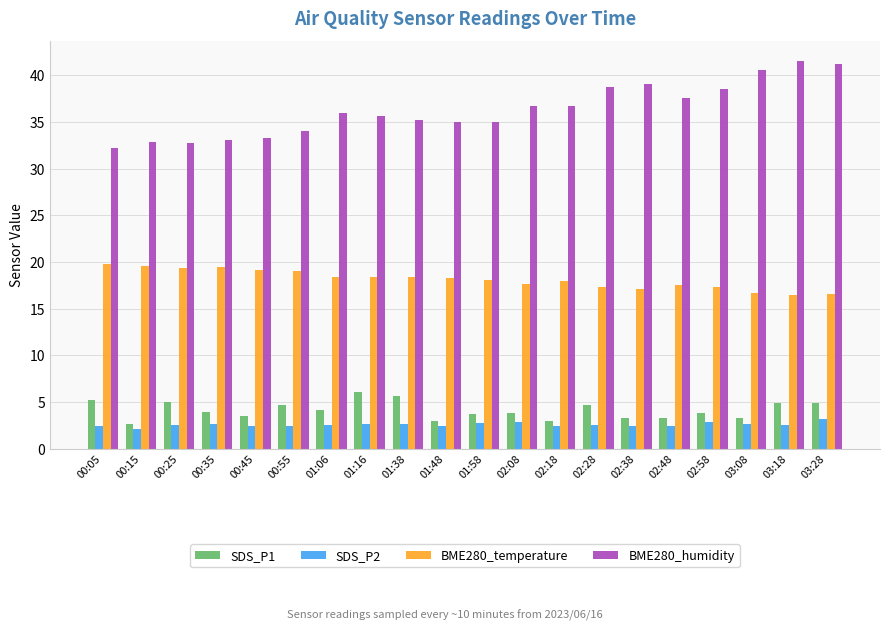

Is the value of BME280_humidity at 00:15 greater than the value of BME280_temperature at 00:45?

Yes